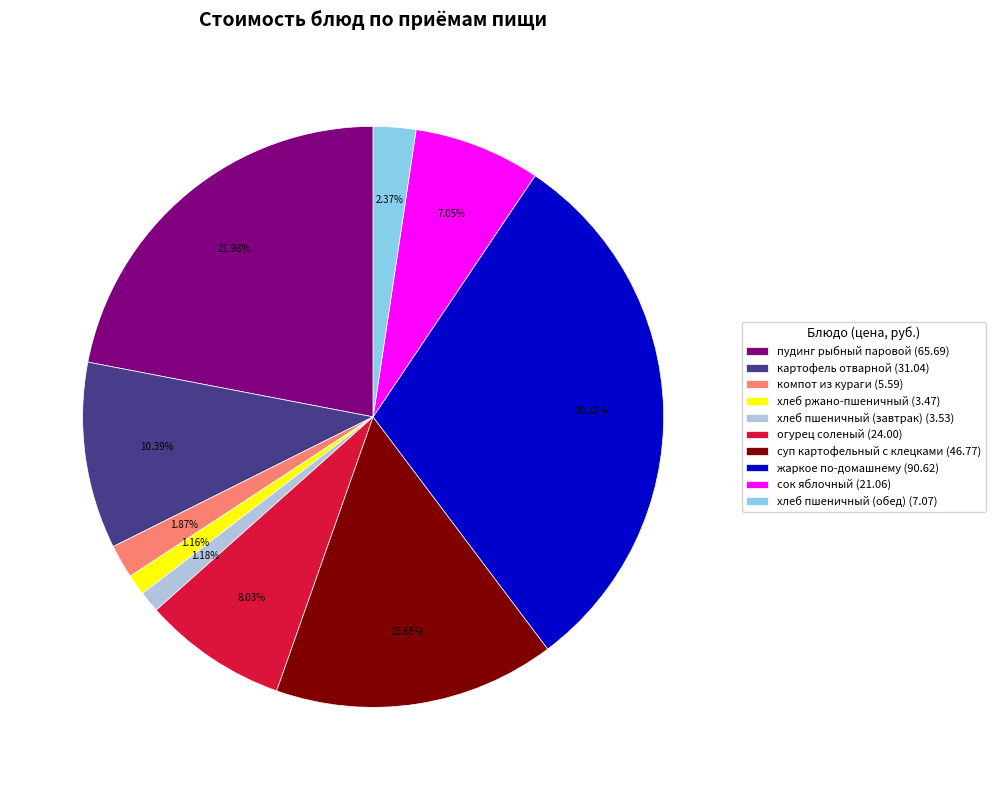

Do картофель отварной and пудинг рыбный паровой together represent more than half of the pie?

No